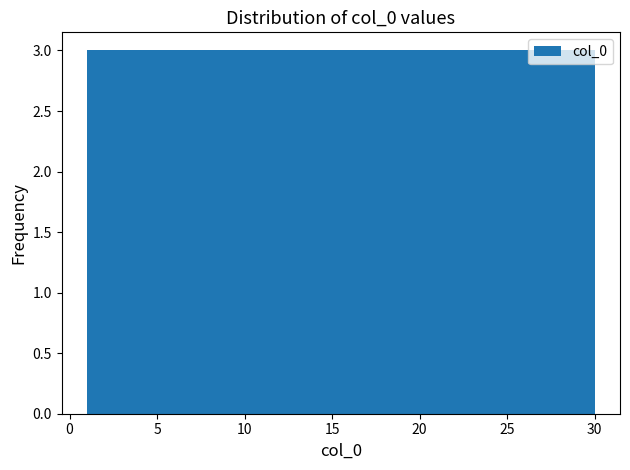

How tall is the bar that spans 24.2 to 27.1 on the x-axis? Neither the bar edges nor the heights are printed on the chart, so give them approximately, as read against the axes.

3